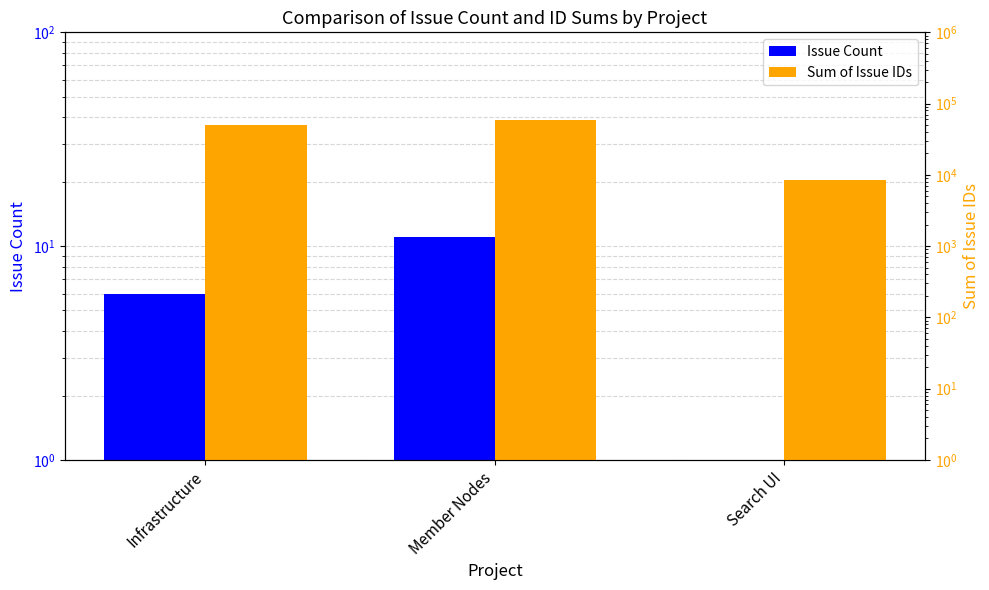

How many bars are there in total?

6